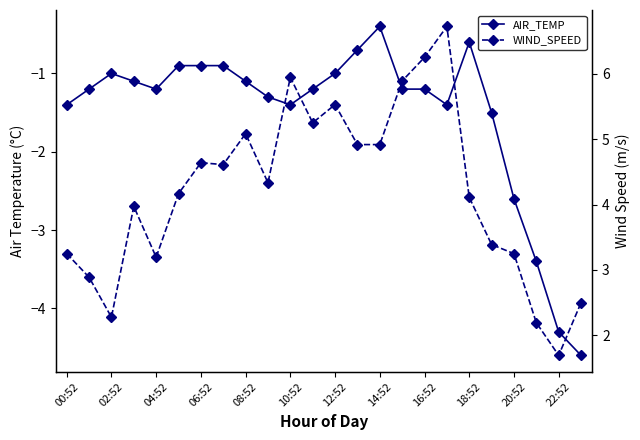

What is the average value of the AIR_TEMP series?

-1.5